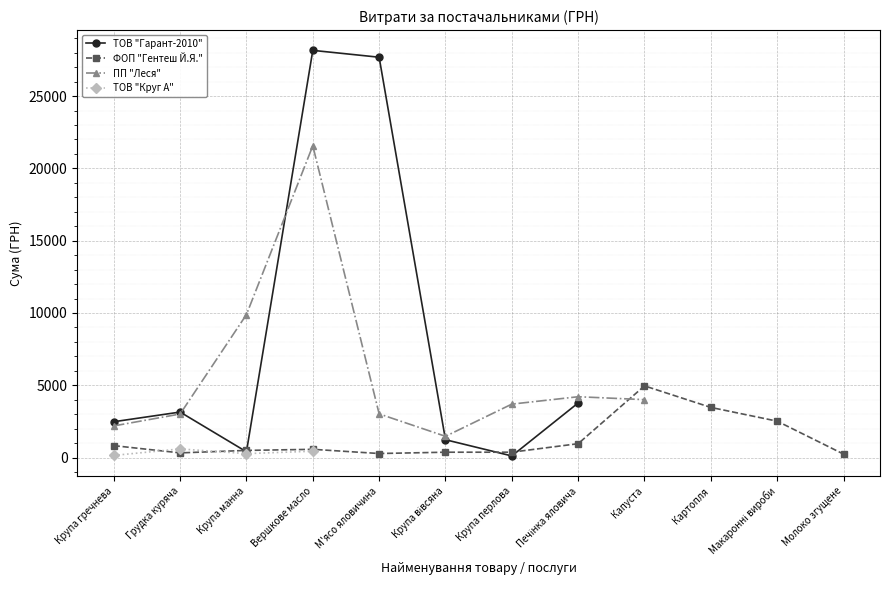

At which category is the sum across all series the highest?

Вершкове масло